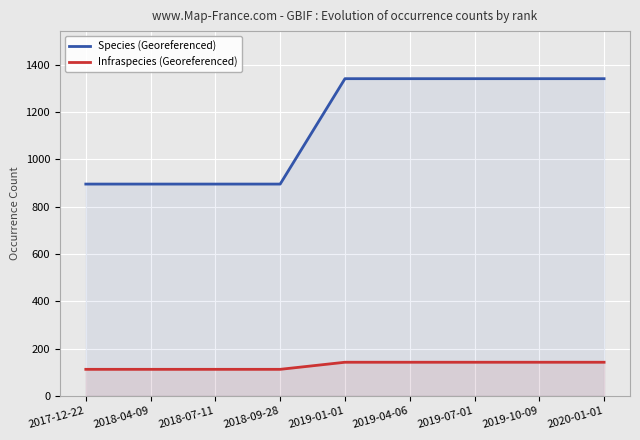

List the labels in order of Infraspecies (Georeferenced) value, smallest first.

2017-12-22, 2018-04-09, 2018-07-11, 2018-09-28, 2019-01-01, 2019-04-06, 2019-07-01, 2019-10-09, 2020-01-01